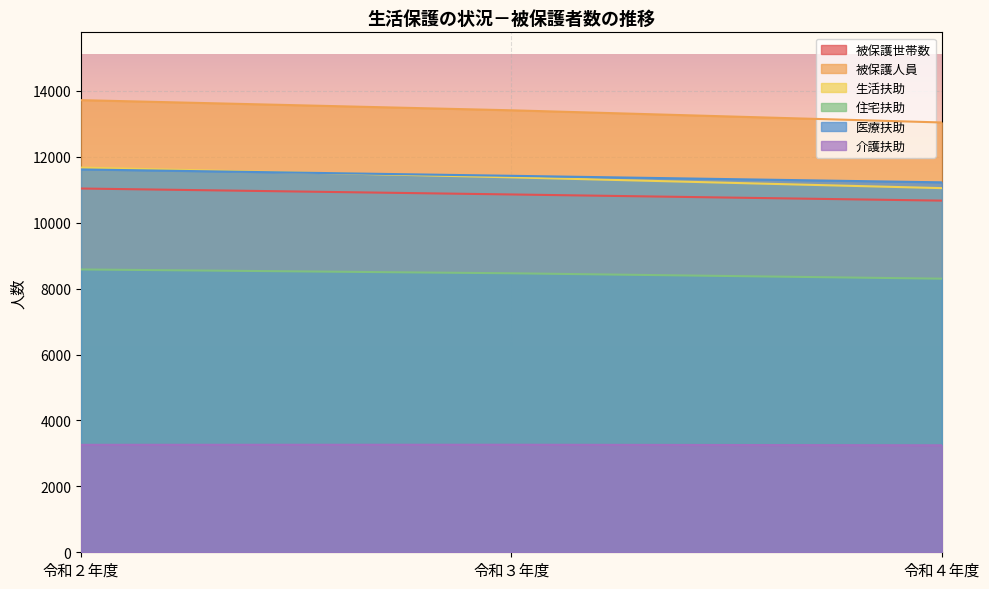

Rank the categories by 生活扶助 value from highest to lowest.

令和２年度, 令和３年度, 令和４年度